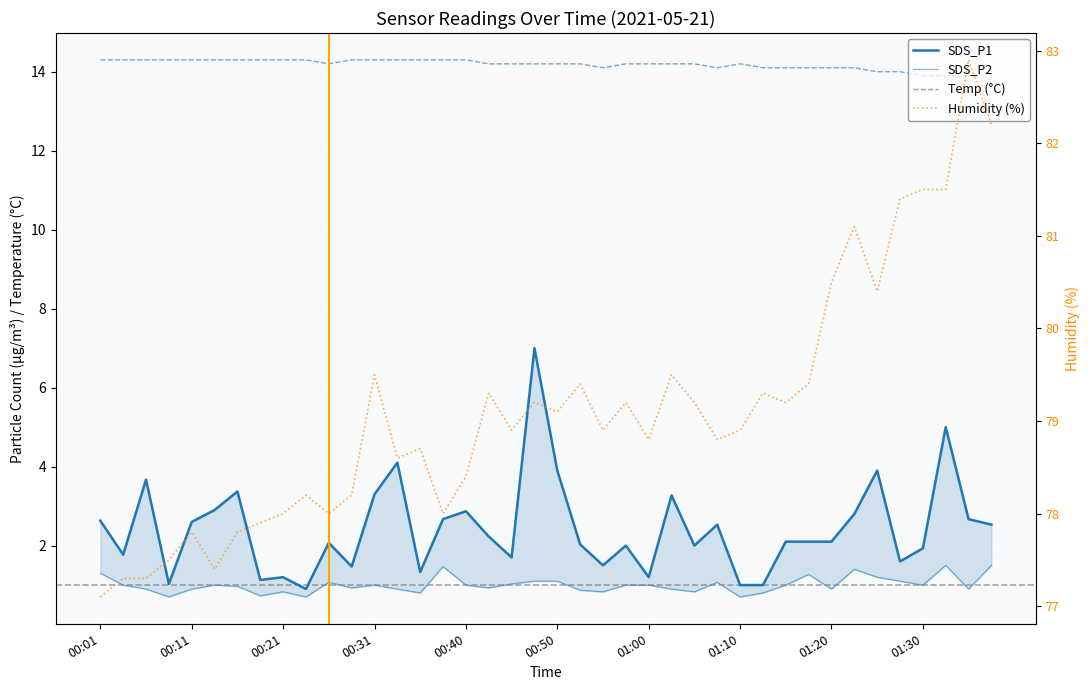

True or false: SDS_P1 and Temp (°C) cross at least once.

False